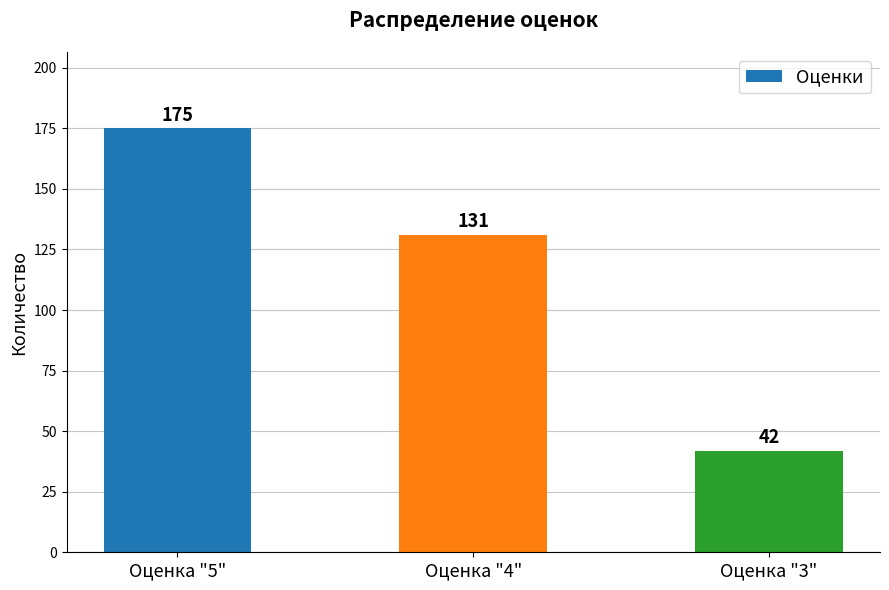

What is the difference between the maximum and minimum values?

133